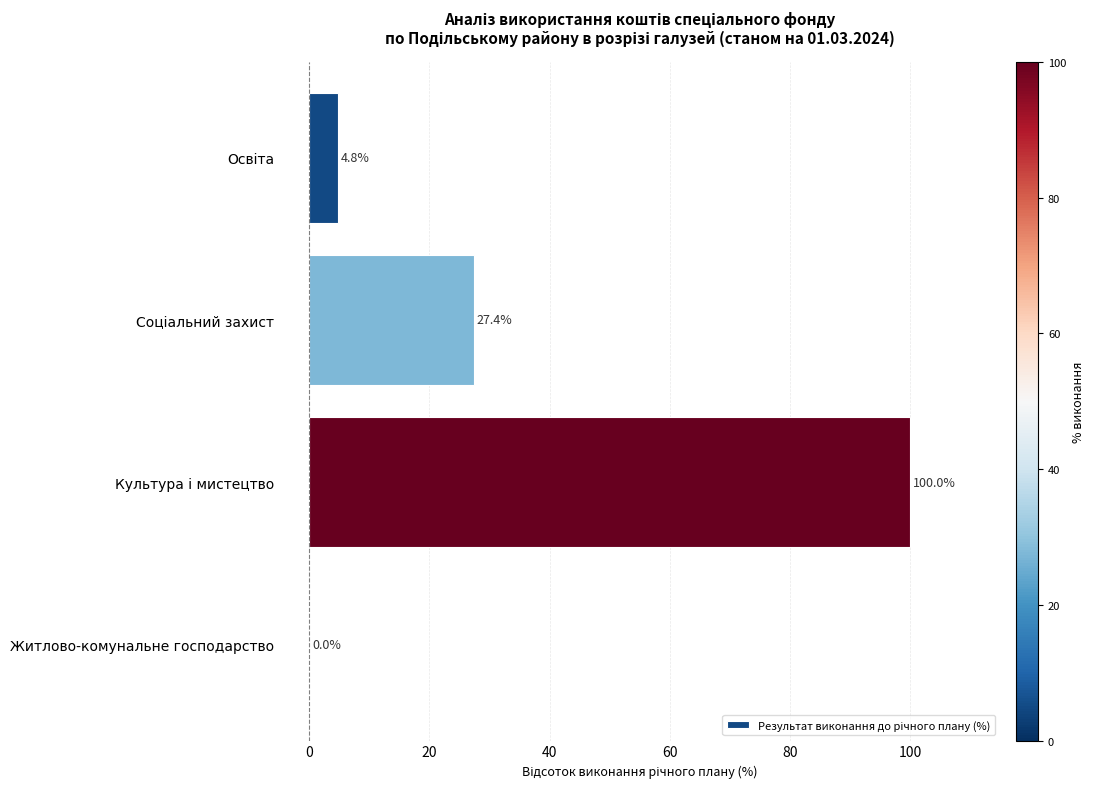

What is the maximum value shown in the chart?

100.0